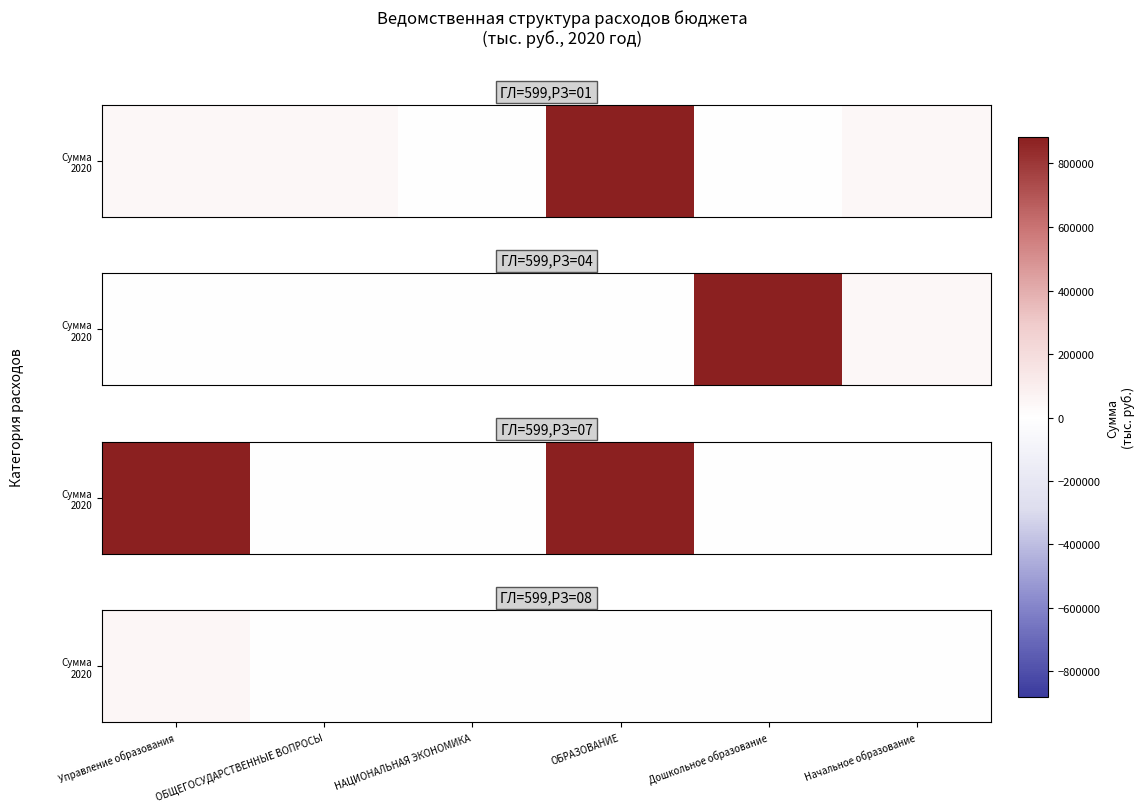

Rank the categories by value from highest to lowest.

Управление образования, ОБРАЗОВАНИЕ, Дошкольное образование, Начальное образование, ОБЩЕГОСУДАРСТВЕННЫЕ ВОПРОСЫ, НАЦИОНАЛЬНАЯ ЭКОНОМИКА